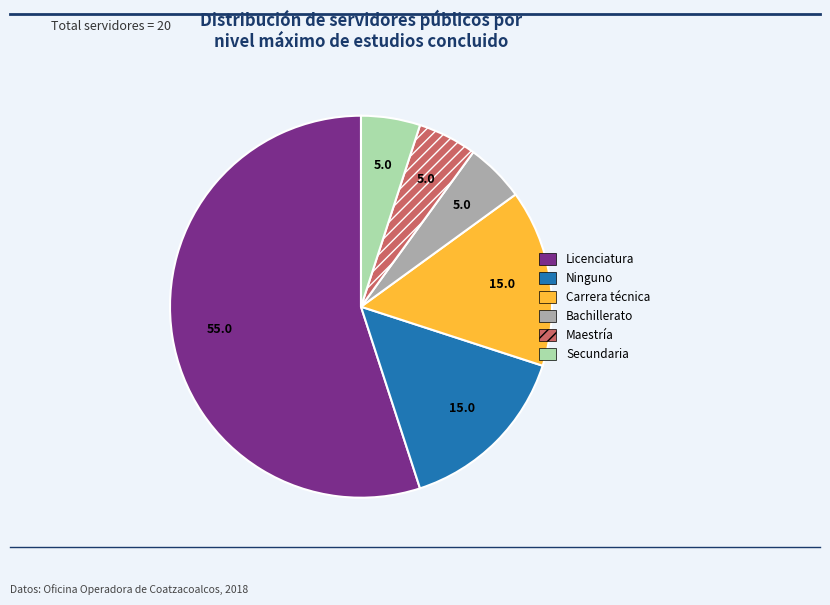

The Maestría slice represents 10% of the pie. True or false?

False